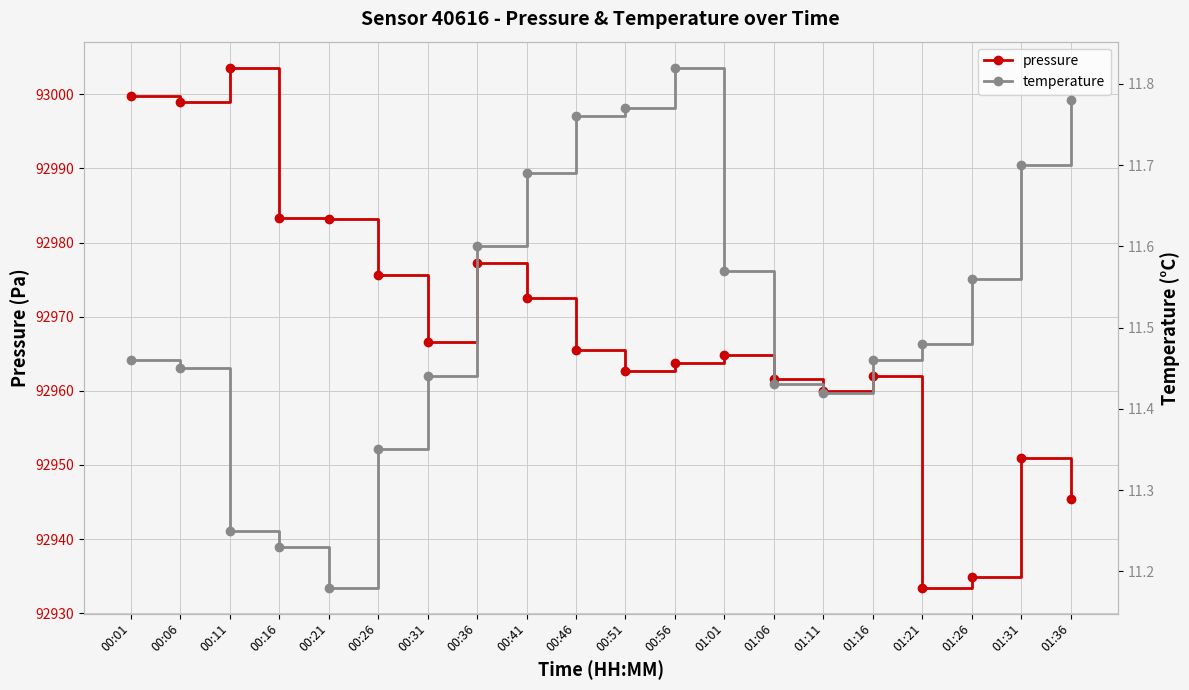

What is the highest value of the pressure series?

93003.6